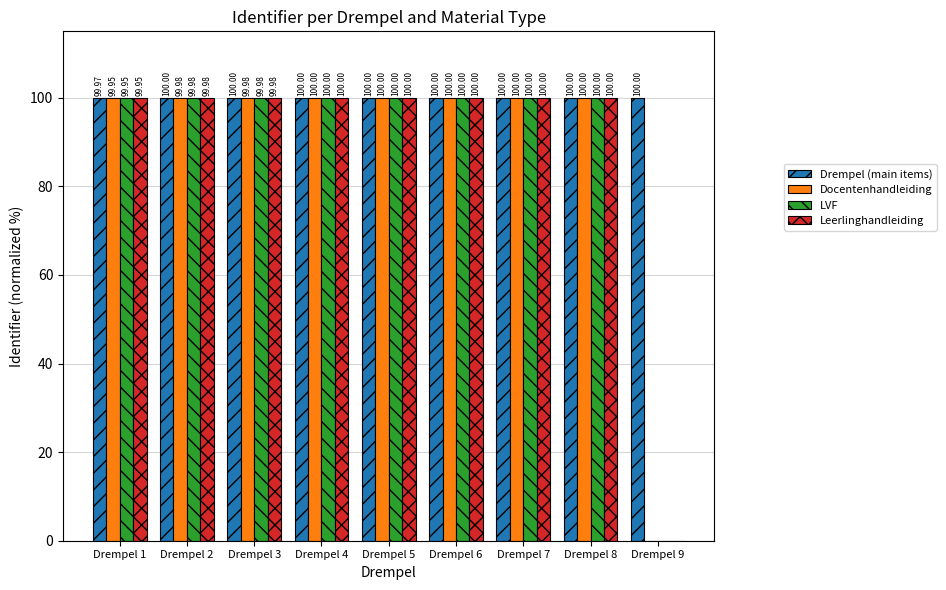

Is the value of Docentenhandleiding at Drempel 2 greater than the value of Leerlinghandleiding at Drempel 5?

No